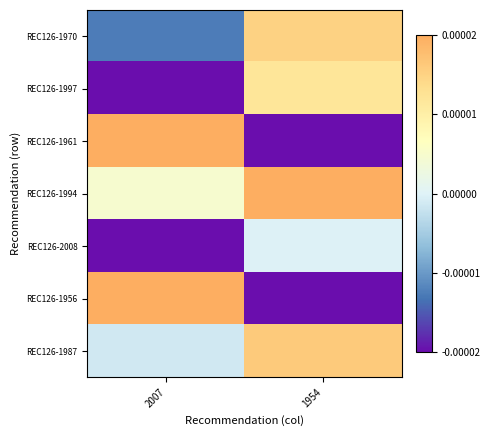

Between 1954 and 2007, which is larger?

1954